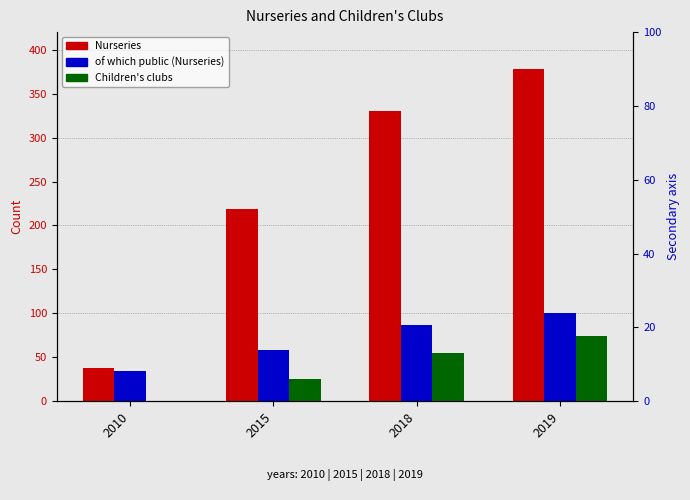

What is the difference between the highest and lowest values at 2018?

275